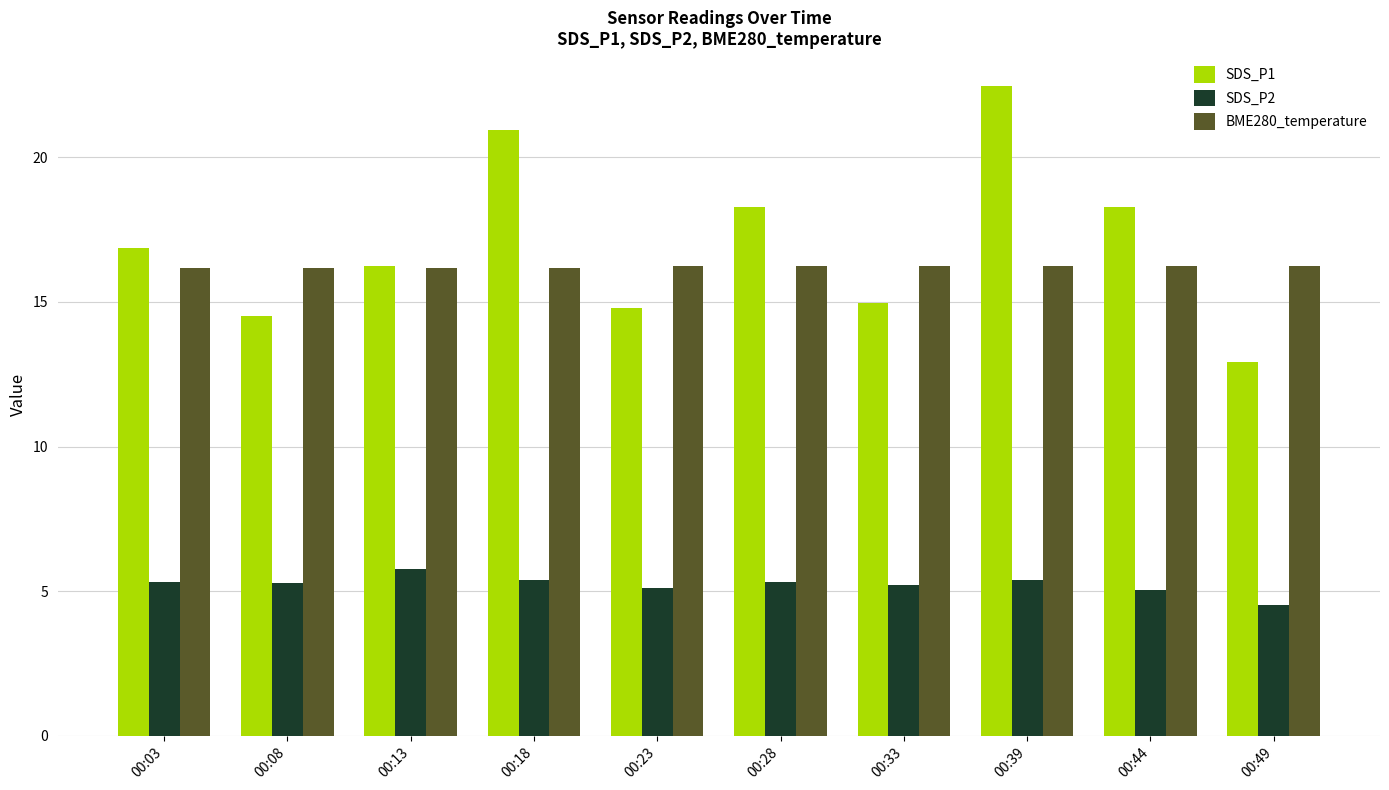

Is it true that BME280_temperature equals 16.2 at 00:08?

True